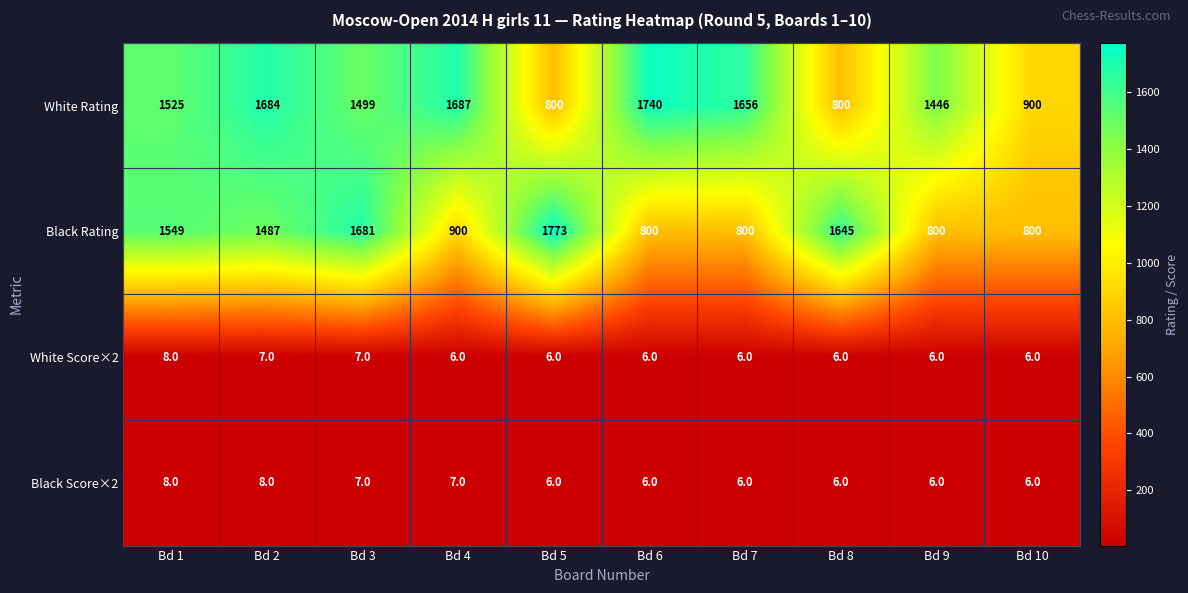

Read the White Score×2 value at Bd 1.

8